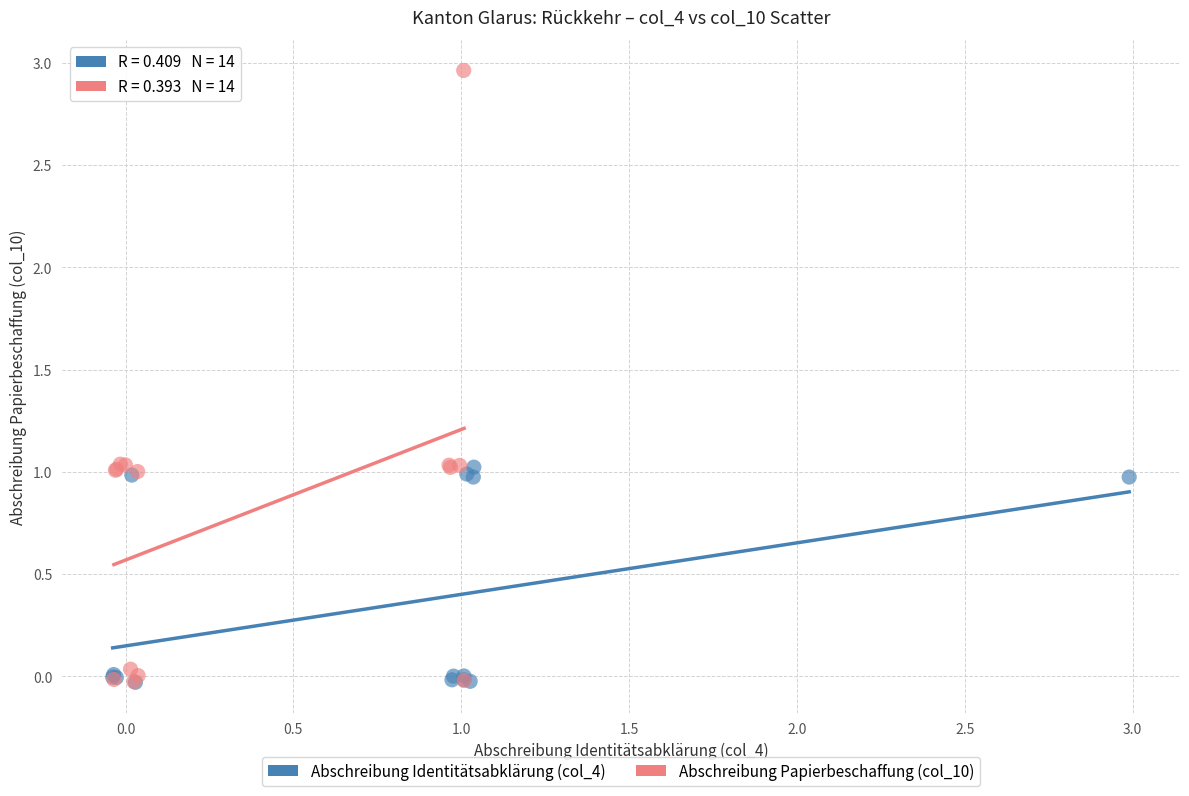

Which series reaches the maximum Y coordinate?

Abschreibung Papierbeschaffung (col_10)